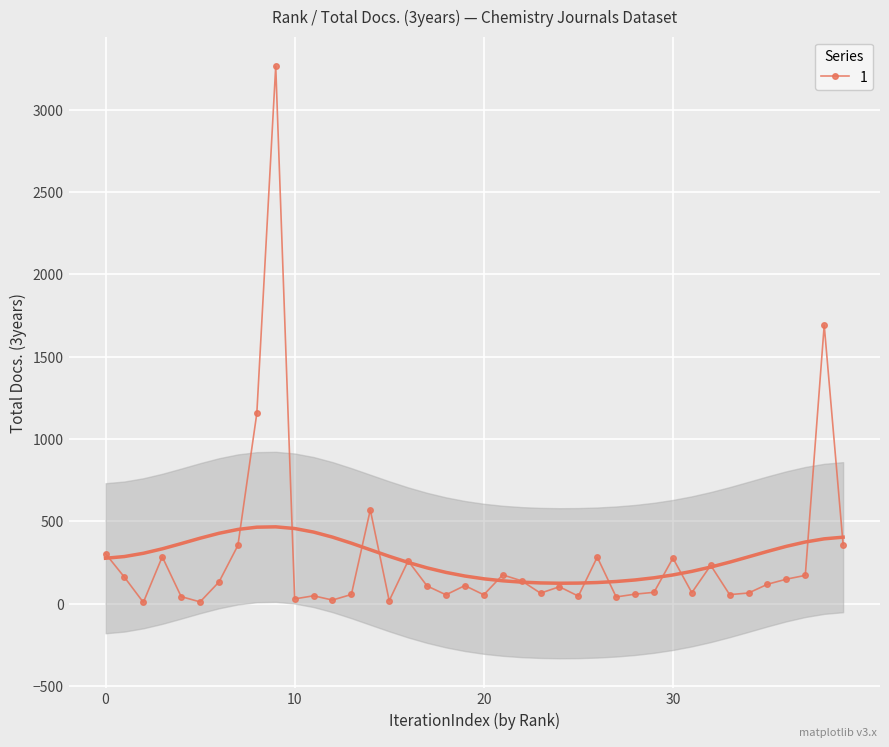

True or false: 1 has more than 1 points higher than both neighbors.

True